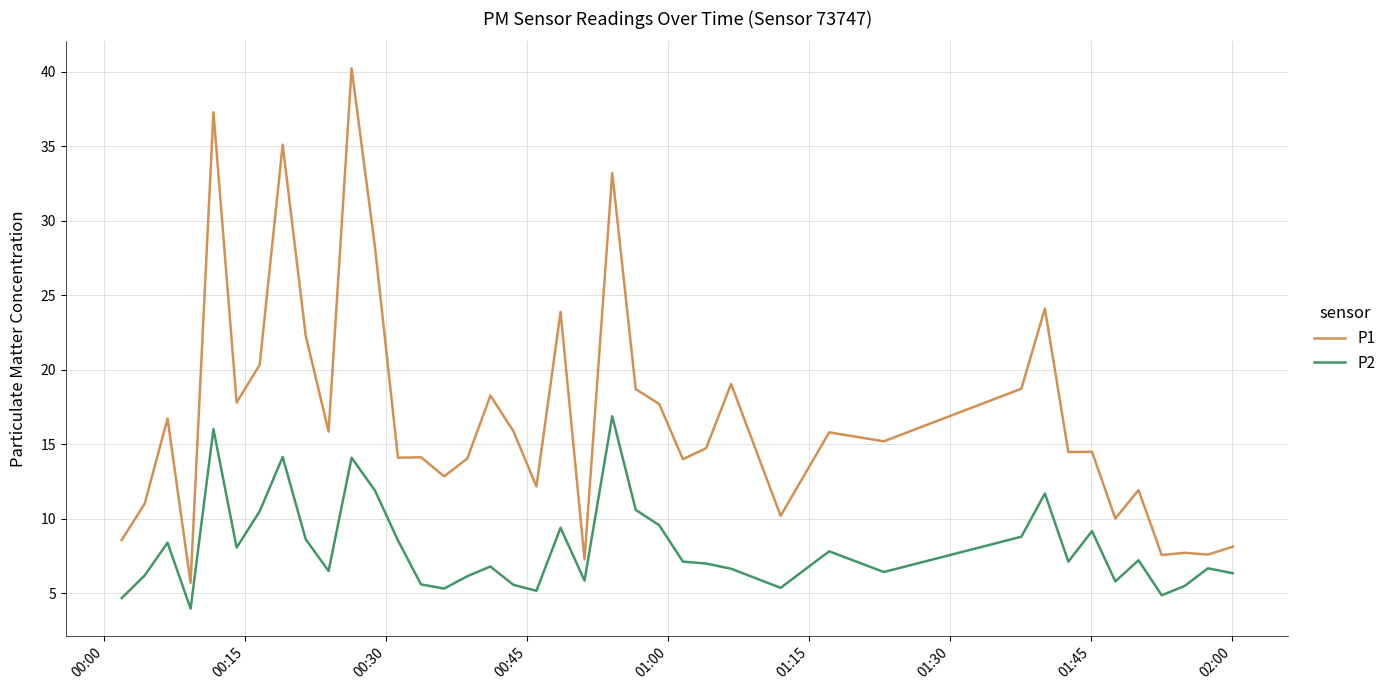

What is the difference between the maximum and minimum values in the P1 series?

34.5